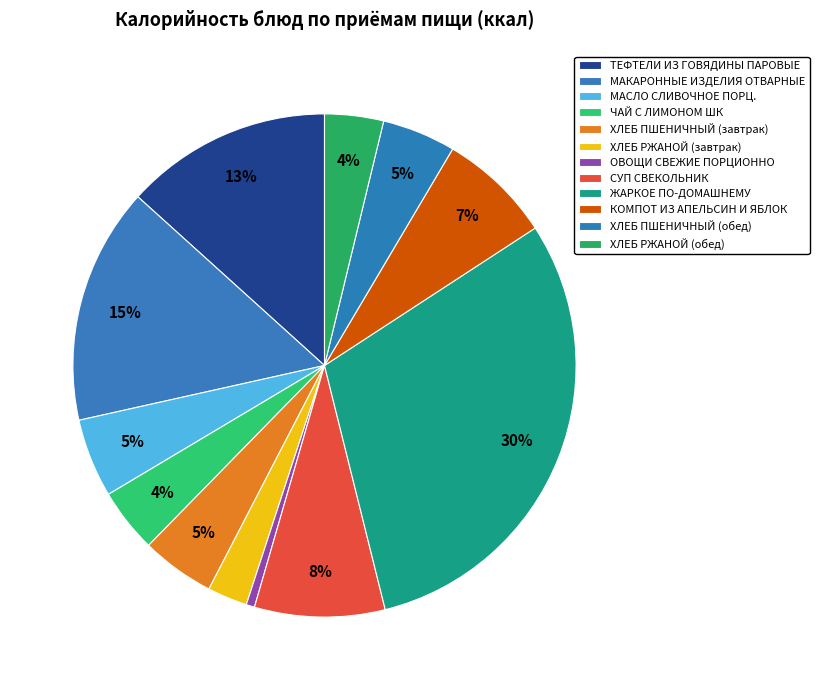

How many segments does this pie chart have?

12